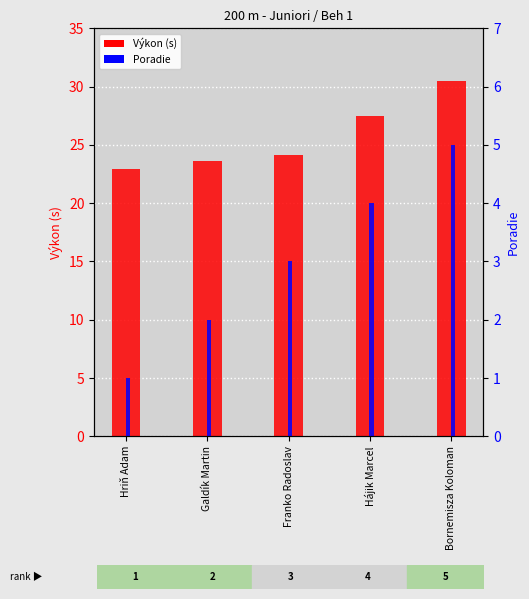

Does the chart contain any negative values?

No